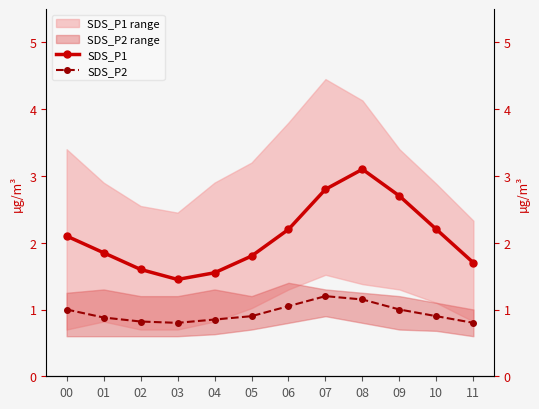

How many lines are shown in the chart?

2